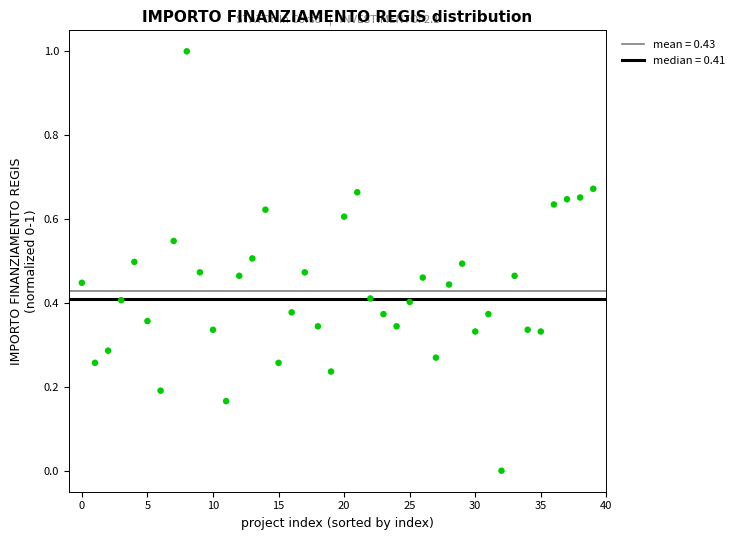

What is the range of Y values (max minus min)?

1.0